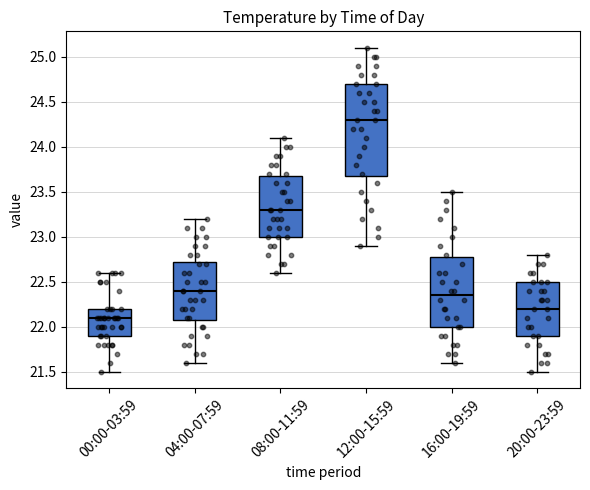

Reading left to right, read every box against the y-axis: the position of its median line, the range the box covers, and the ends of its whiskers. The values are not printed on the chart, so give them approximately, as read against the axis.

00:00-03:59: median 22.10, box 21.90 to 22.20, whiskers 21.50 to 22.60
04:00-07:59: median 22.40, box 22.10 to 22.75, whiskers 21.60 to 23.20
08:00-11:59: median 23.30, box 23.00 to 23.70, whiskers 22.60 to 24.10
12:00-15:59: median 24.30, box 23.70 to 24.70, whiskers 22.90 to 25.10
16:00-19:59: median 22.35, box 22.00 to 22.80, whiskers 21.60 to 23.50
20:00-23:59: median 22.20, box 21.90 to 22.50, whiskers 21.50 to 22.80